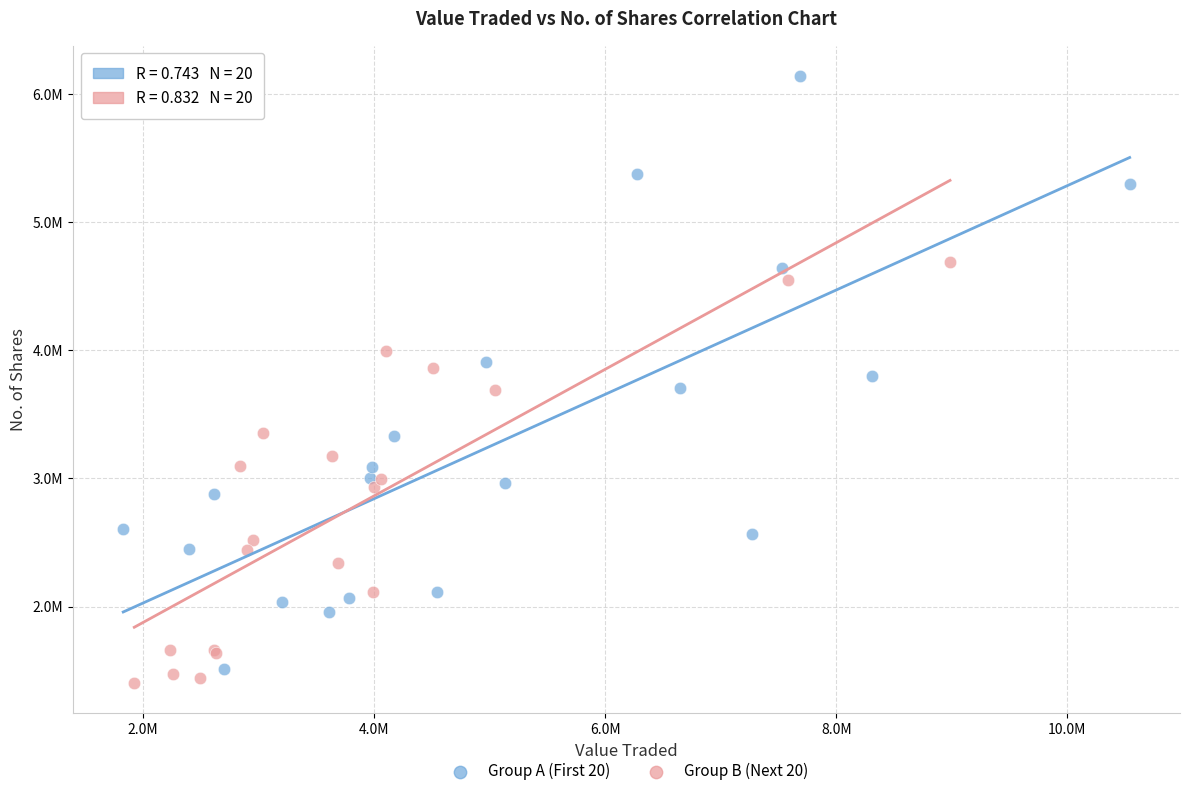

Which series reaches the maximum Y coordinate?

Group A (First 20)